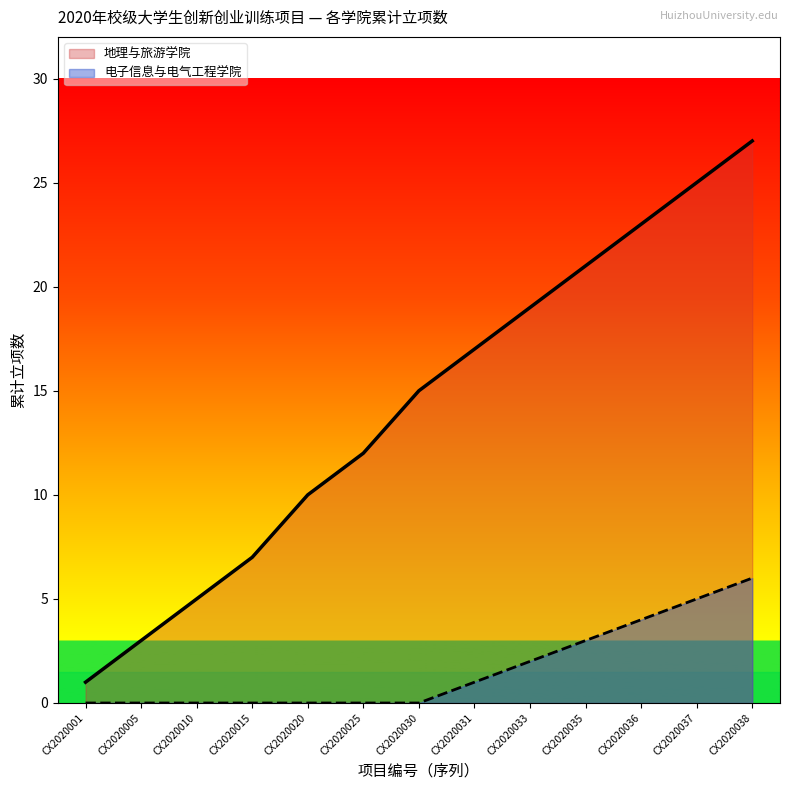

True or false: 电子信息与电气工程学院 and 地理与旅游学院 intersect in this chart.

False